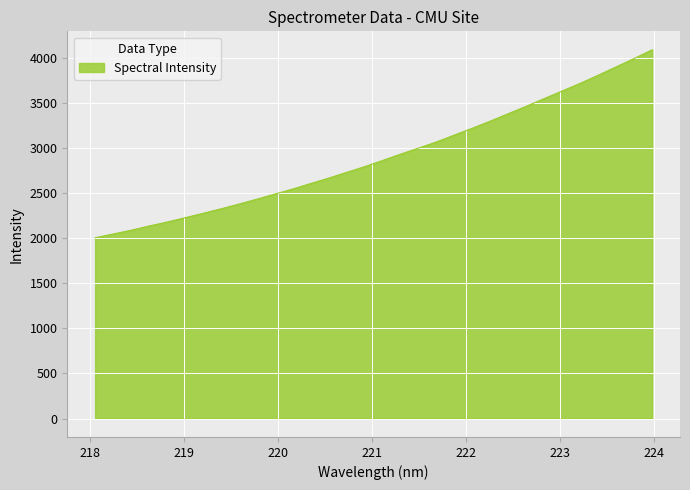

What is the difference between the maximum and minimum values?

2083.9